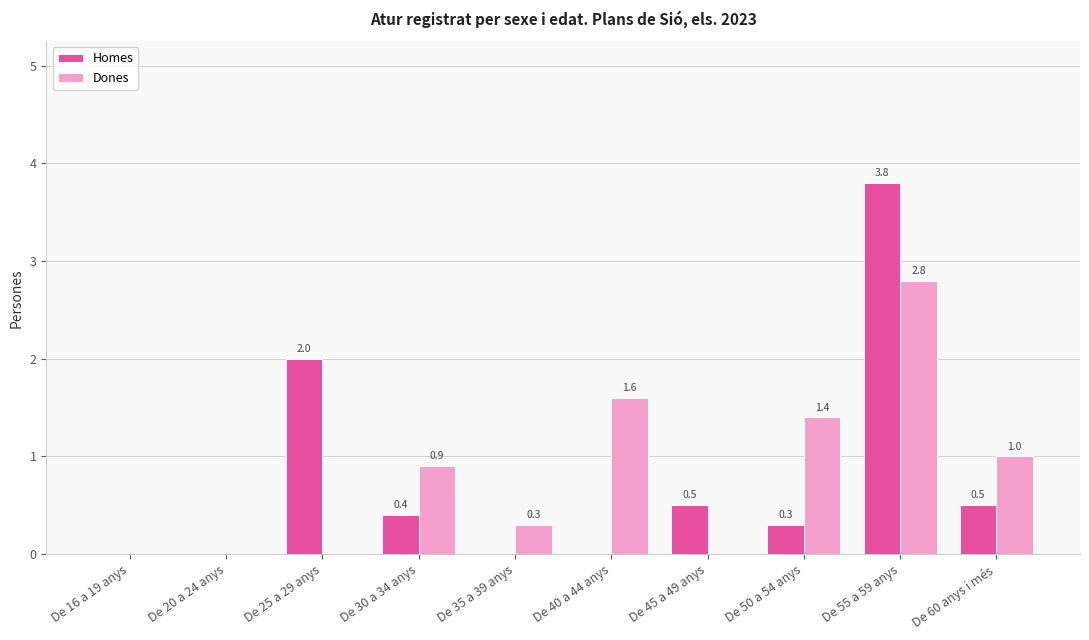

Reading left to right, transcribe all the data shown in this chart.

Homes: 0.0	0.0	2.0	0.4	0.0	0.0	0.5	0.3	3.8	0.5
Dones: 0.0	0.0	0.0	0.9	0.3	1.6	0.0	1.4	2.8	1.0